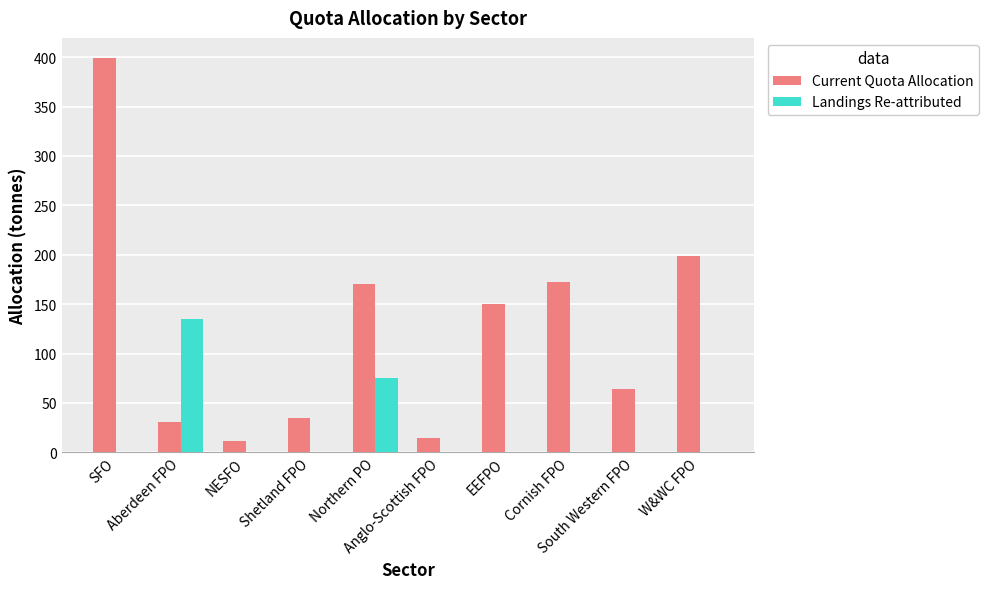

What is the maximum value shown in the chart?

399.6